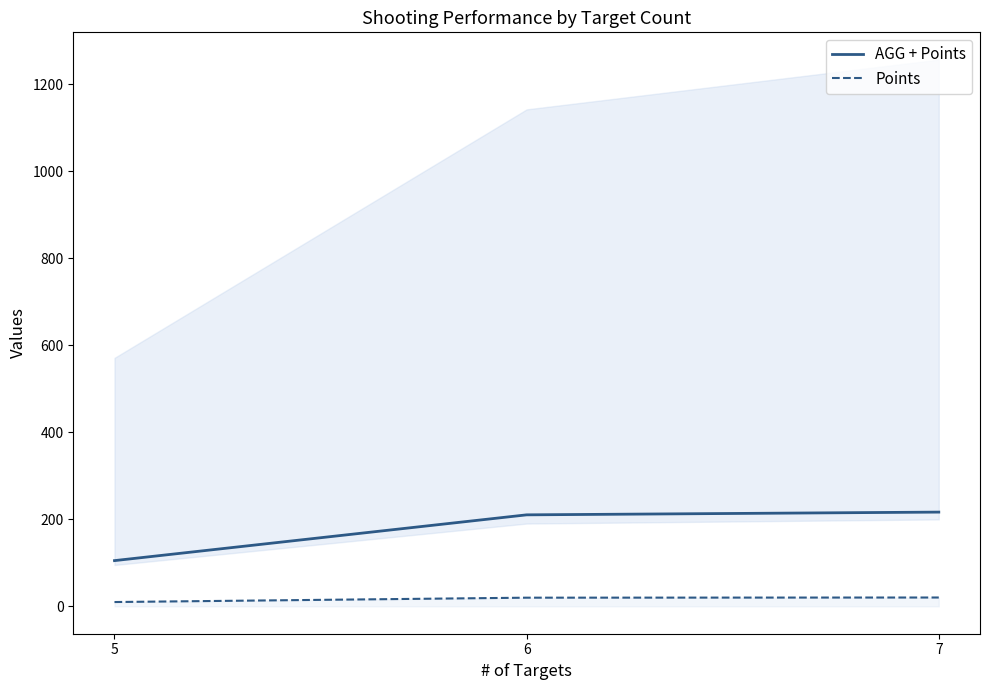

Which series has the largest total across all categories?

AGG + Points